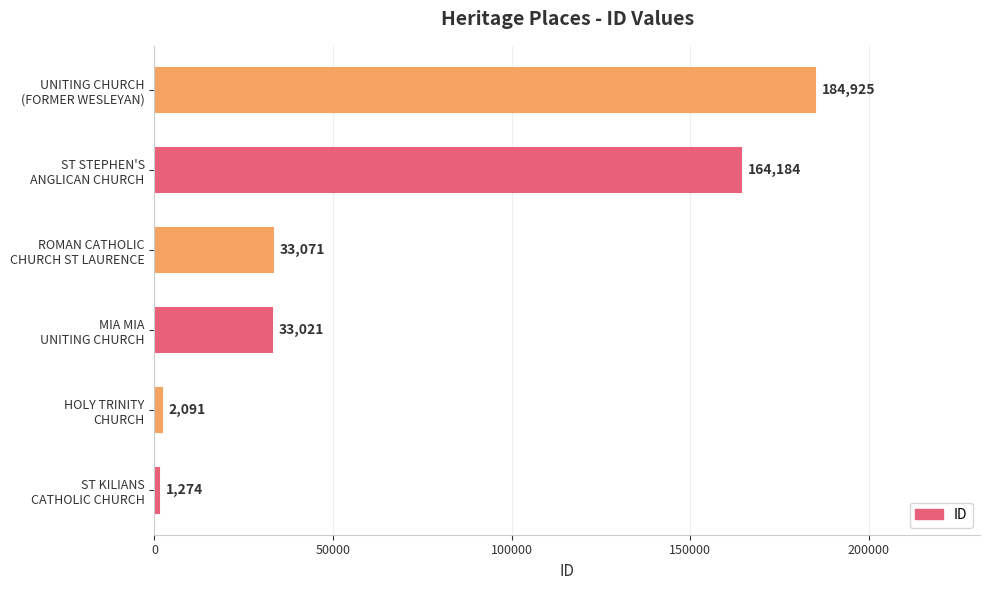

Are the bars horizontal?

Yes